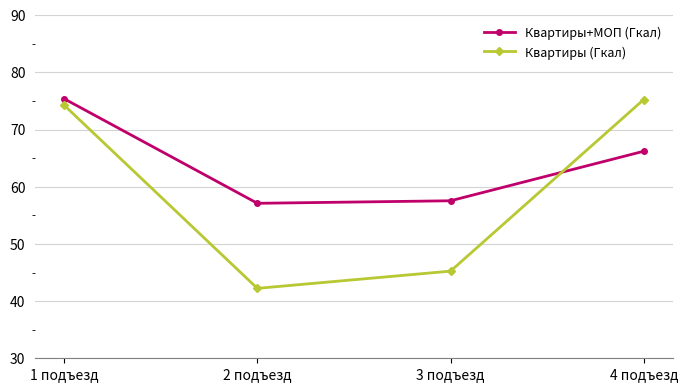

What is the difference between the maximum and minimum values in the Квартиры (Гкал) series?

33.0